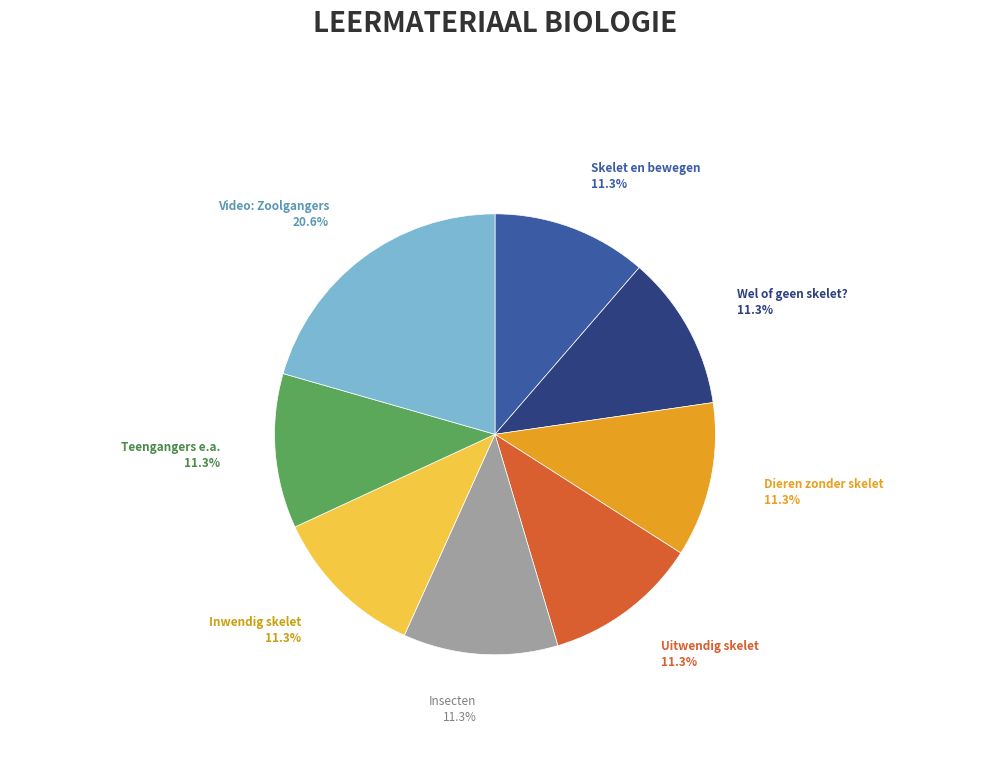

Is Video: Zoolgangers the majority of the pie?

No